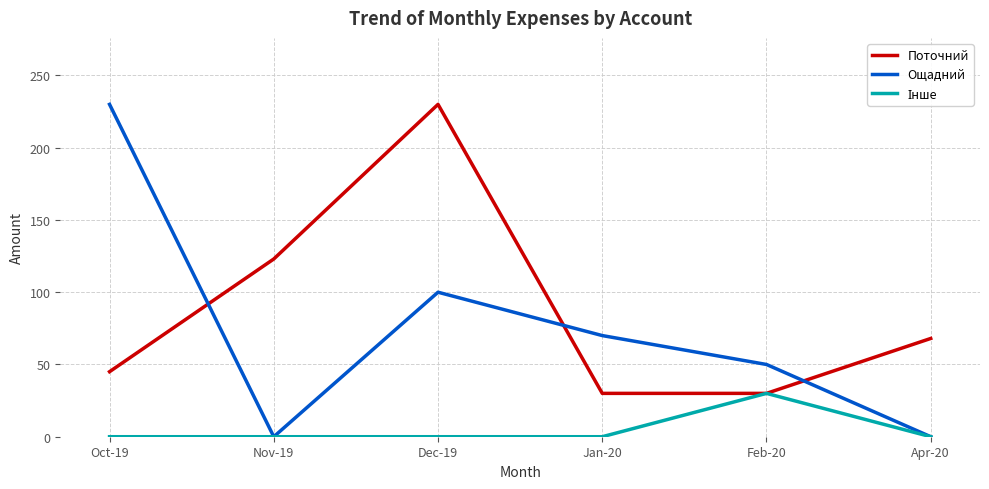

Which category has the highest value in the Поточний series?

Dec-19